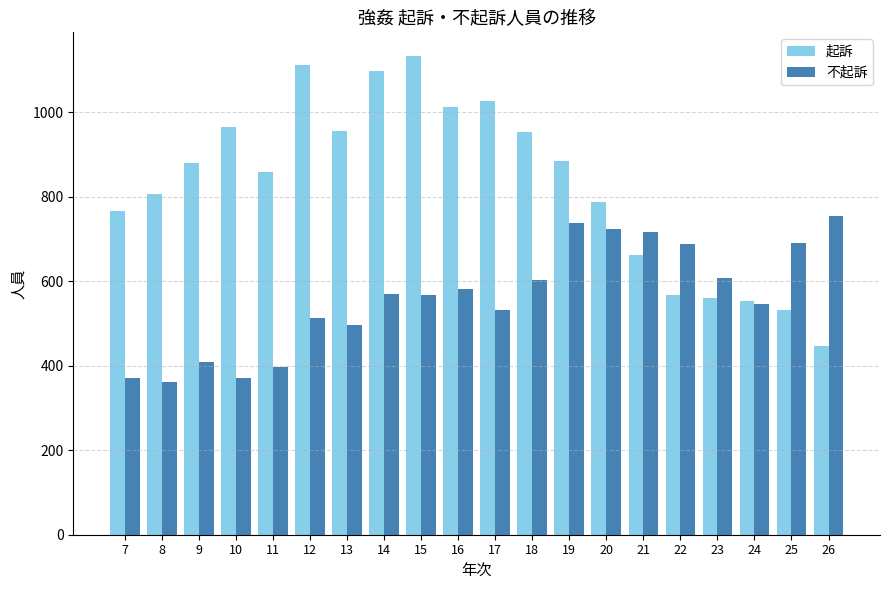

Are the bars grouped side by side (vs. stacked)?

Yes